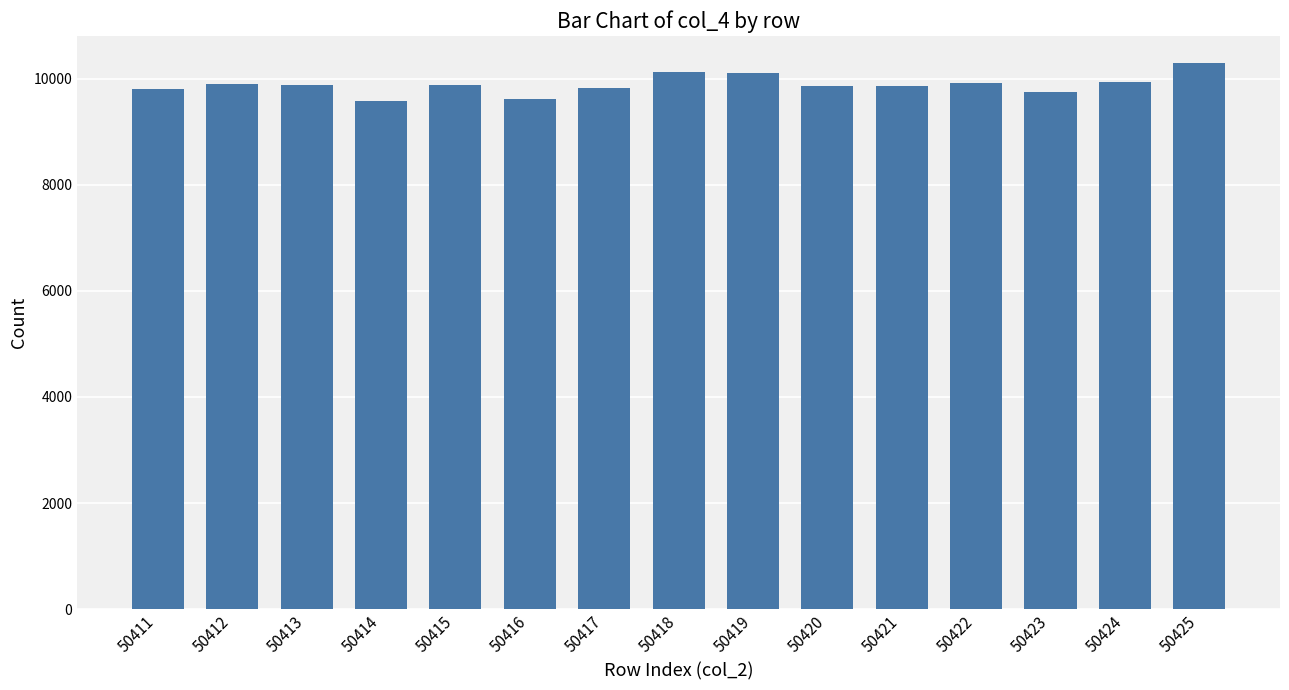

How many bars are there in total?

15